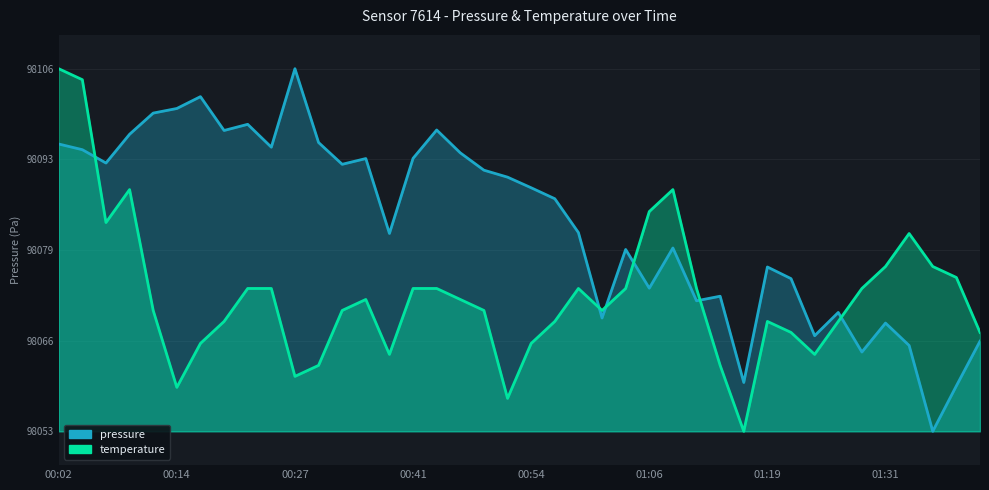

What is the difference between the pressure values at 00:51 and 01:38?

30.9